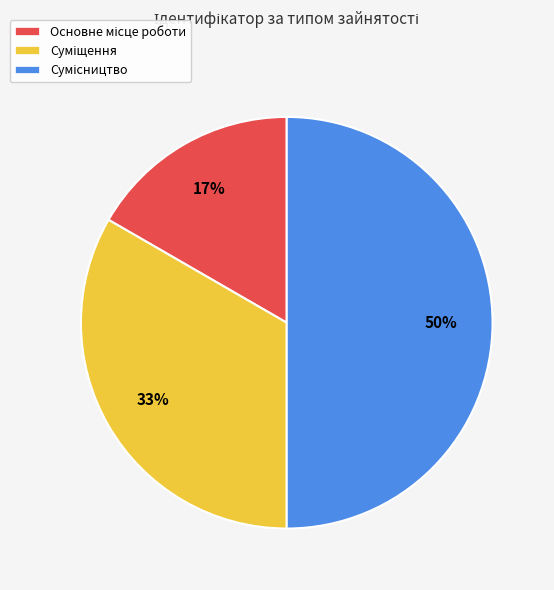

To the nearest percent, what is the difference between the largest and smallest slice percentages?

33%